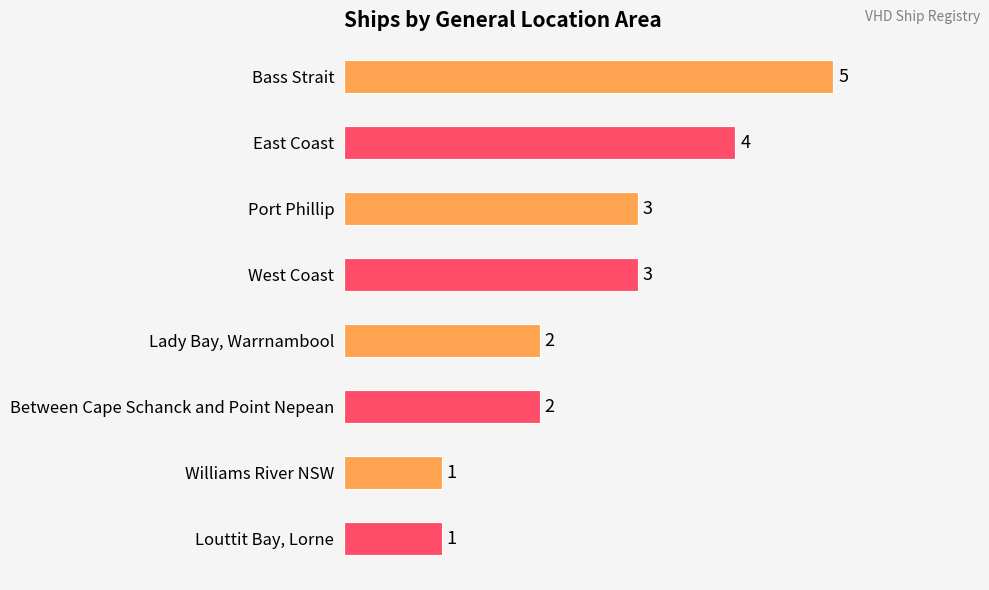

Reading top to bottom, list all the values displayed in this chart.

Bass Strait=5	East Coast=4	Port Phillip=3	West Coast=3	Lady Bay, Warrnambool=2	Between Cape Schanck and Point Nepean=2	Williams River NSW=1	Louttit Bay, Lorne=1